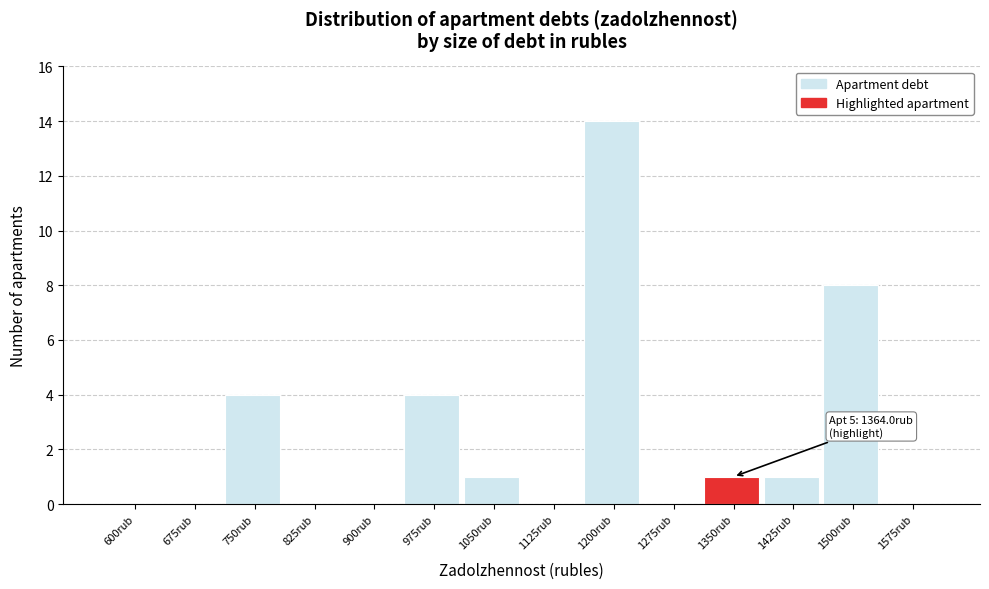

Reading left to right, transcribe all the data shown in this chart.

600rub=0	675rub=0	750rub=4	825rub=0	900rub=0	975rub=4	1050rub=1	1125rub=0	1200rub=14	1275rub=0	1350rub=1	1425rub=1	1500rub=8	1575rub=0